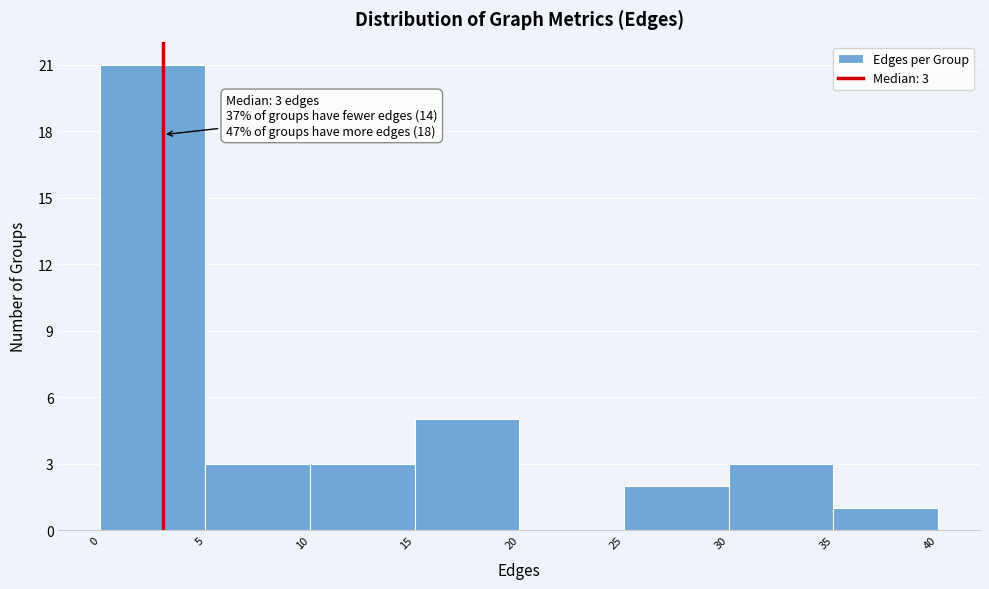

Which range on the x-axis has the tallest bar?

0 to 5